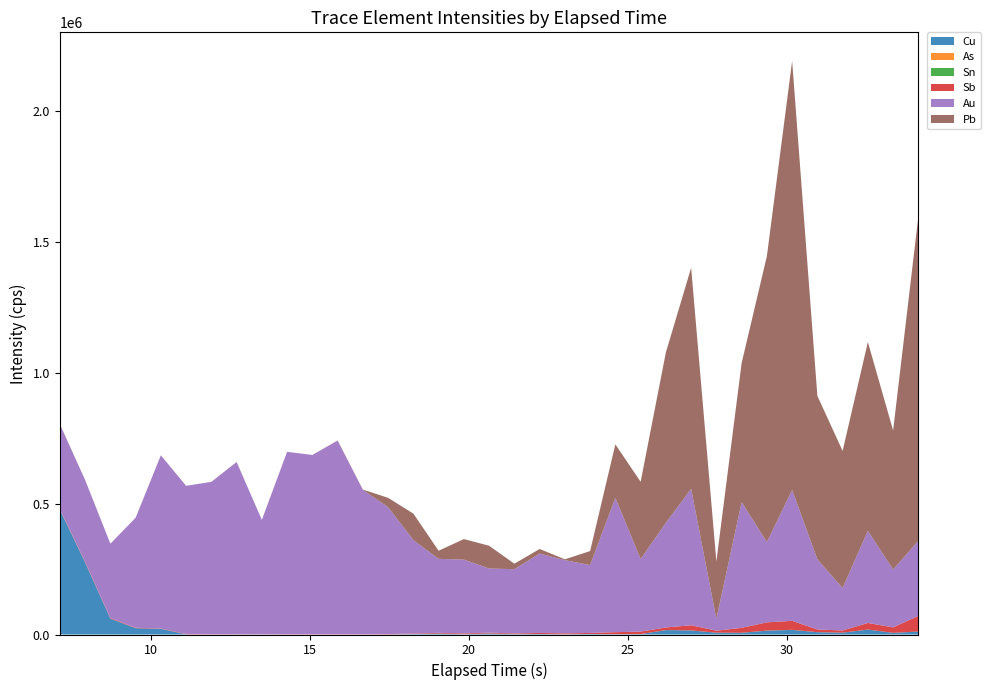

Reading left to right, extract all data points from this chart.

Cu: 7.147=476511.6	7.9411=274971.1	8.7352=60688.6	9.5293=24115.2	10.3229=21685.9	11.117=590.7	11.9111=97.7	12.7052=95.9	13.4988=92.4	14.2929=9.3	15.0871=17.2	15.8822=14.5	16.6763=96.8	17.4699=411.0	18.264=1650.2	19.0581=3597.7	19.8522=903.4	20.6459=4078.9	21.44=1287.6	22.2341=1963.0	23.0282=742.8	23.8223=2145.9	24.6159=1285.4	25.4111=1629.1	26.2051=16866.1	26.9992=15545.2	27.7928=6938.6	28.587=6464.6	29.3811=14785.8	30.1752=17546.7	30.9693=8773.0	31.7629=6949.1	32.557=18801.9	33.3511=6188.8	34.1452=11245.7
As: 7.147=0.8	7.9411=0.4	8.7352=0.0	9.5293=0.0	10.3229=0.0	11.117=0.0	11.9111=0.0	12.7052=0.0	13.4988=0.0	14.2929=0.6	15.0871=0.1	15.8822=0.0	16.6763=0.3	17.4699=0.5	18.264=0.0	19.0581=0.0	19.8522=0.0	20.6459=0.1	21.44=0.3	22.2341=0.0	23.0282=0.1	23.8223=0.0	24.6159=0.4	25.4111=0.4	26.2051=0.0	26.9992=1.1	27.7928=0.0	28.587=0.2	29.3811=2.0	30.1752=0.8	30.9693=0.4	31.7629=0.0	32.557=0.1	33.3511=0.4	34.1452=0.2
Sn: 7.147=555.1	7.9411=179.4	8.7352=29.9	9.5293=19.4	10.3229=4.6	11.117=0.5	11.9111=0.3	12.7052=0.1	13.4988=0.0	14.2929=0.6	15.0871=0.6	15.8822=0.4	16.6763=0.9	17.4699=2.1	18.264=12.3	19.0581=15.2	19.8522=6.6	20.6459=8.9	21.44=5.5	22.2341=3.3	23.0282=1.5	23.8223=9.9	24.6159=21.7	25.4111=34.5	26.2051=94.1	26.9992=94.5	27.7928=26.4	28.587=81.8	29.3811=196.4	30.1752=291.5	30.9693=137.0	31.7629=108.7	32.557=142.4	33.3511=71.5	34.1452=121.7
Sb: 7.147=1704.4	7.9411=2476.6	8.7352=2549.4	9.5293=1728.5	10.3229=1290.3	11.117=1350.2	11.9111=912.3	12.7052=848.5	13.4988=591.9	14.2929=928.4	15.0871=863.8	15.8822=969.8	16.6763=901.9	17.4699=1175.9	18.264=2071.4	19.0581=2714.7	19.8522=3109.2	20.6459=3031.1	21.44=2717.6	22.2341=4034.4	23.0282=3634.0	23.8223=3817.8	24.6159=7636.6	25.4111=9477.9	26.2051=9912.9	26.9992=19748.8	27.7928=7622.4	28.587=18903.3	29.3811=31349.9	30.1752=34356.4	30.9693=10285.3	31.7629=8305.7	32.557=25112.8	33.3511=20925.3	34.1452=59683.5
Au: 7.147=324209.4	7.9411=312350.8	8.7352=283437.9	9.5293=420117.5	10.3229=661344.9	11.117=565980.9	11.9111=581884.8	12.7052=657905.2	13.4988=437002.3	14.2929=696687.4	15.0871=684758.7	15.8822=739340.7	16.6763=551275.2	17.4699=484816.5	18.264=356892.3	19.0581=282560.6	19.8522=282038.6	20.6459=245027.9	21.44=245409.9	22.2341=303158.6	23.0282=279499.5	23.8223=259182.5	24.6159=513129.2	25.4111=277087.8	26.2051=399979.8	26.9992=521056.4	27.7928=45276.9	28.587=480087.2	29.3811=306913.1	30.1752=499988.0	30.9693=267926.2	31.7629=162094.6	32.557=352345.2	33.3511=220960.0	34.1452=286999.3
Pb: 7.147=347.2	7.9411=197.3	8.7352=16.6	9.5293=19.7	10.3229=1.6	11.117=0.5	11.9111=24.5	12.7052=42.8	13.4988=3.6	14.2929=20.1	15.0871=27.5	15.8822=870.5	16.6763=1213.4	17.4699=35476.1	18.264=101039.4	19.0581=30981.1	19.8522=78448.2	20.6459=86787.9	21.44=20950.8	22.2341=17456.0	23.0282=3320.0	23.8223=53504.9	24.6159=203986.5	25.4111=295129.5	26.2051=650662.6	26.9992=844267.6	27.7928=218727.5	28.587=531033.1	29.3811=1091541.0	30.1752=1638059.0	30.9693=624013.2	31.7629=523590.8	32.557=720544.9	33.3511=531061.5	34.1452=1238680.0